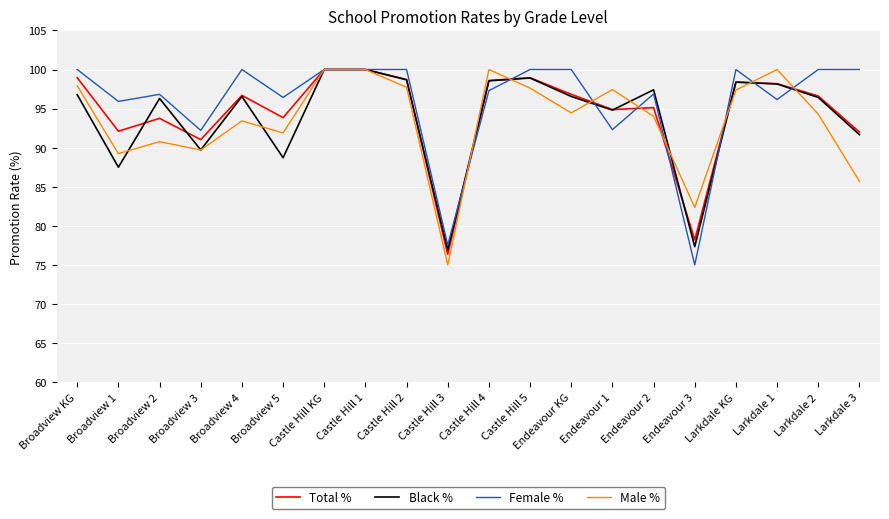

What position from the left is Endeavour 3?

16